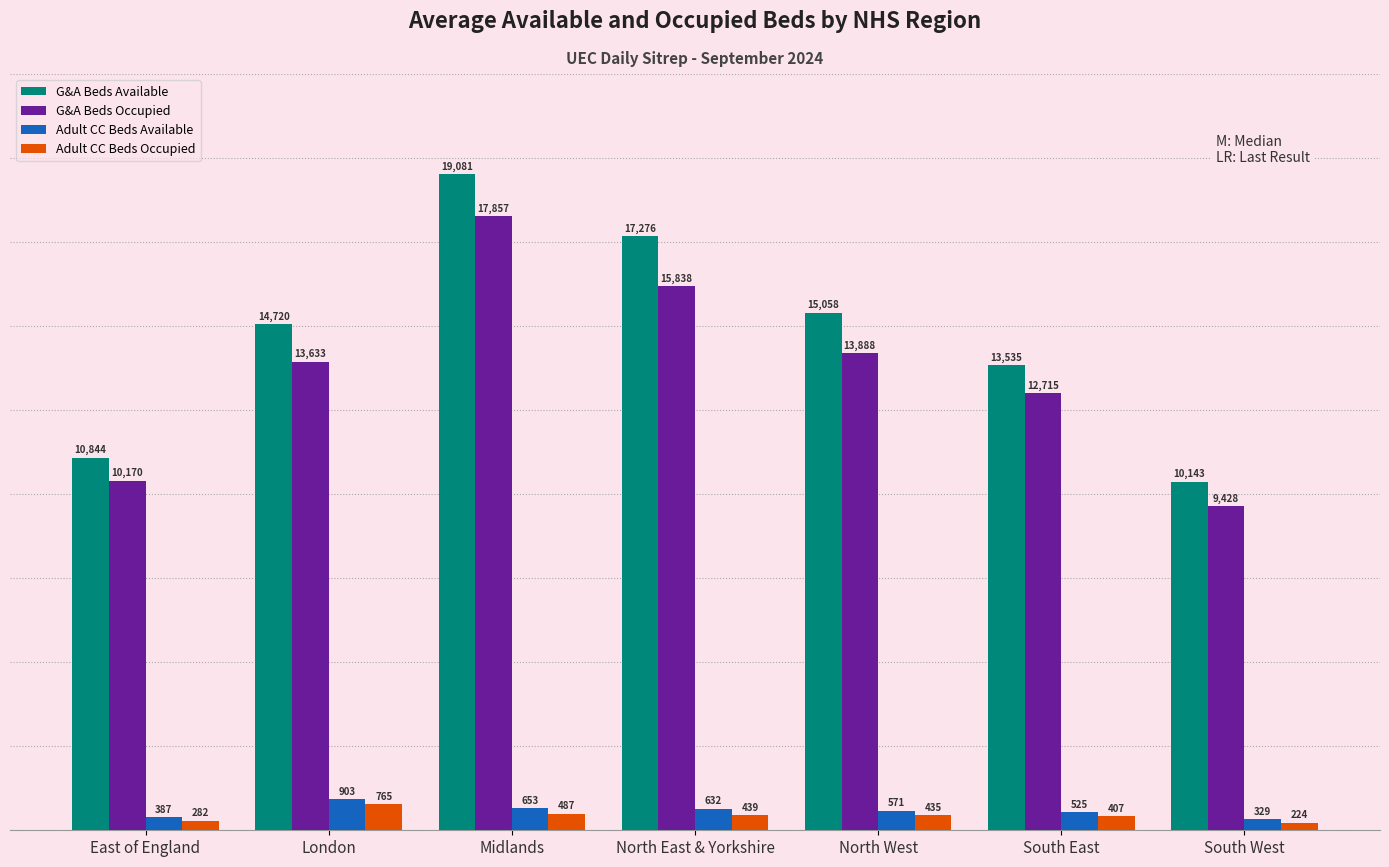

Does the chart contain stacked bars?

No